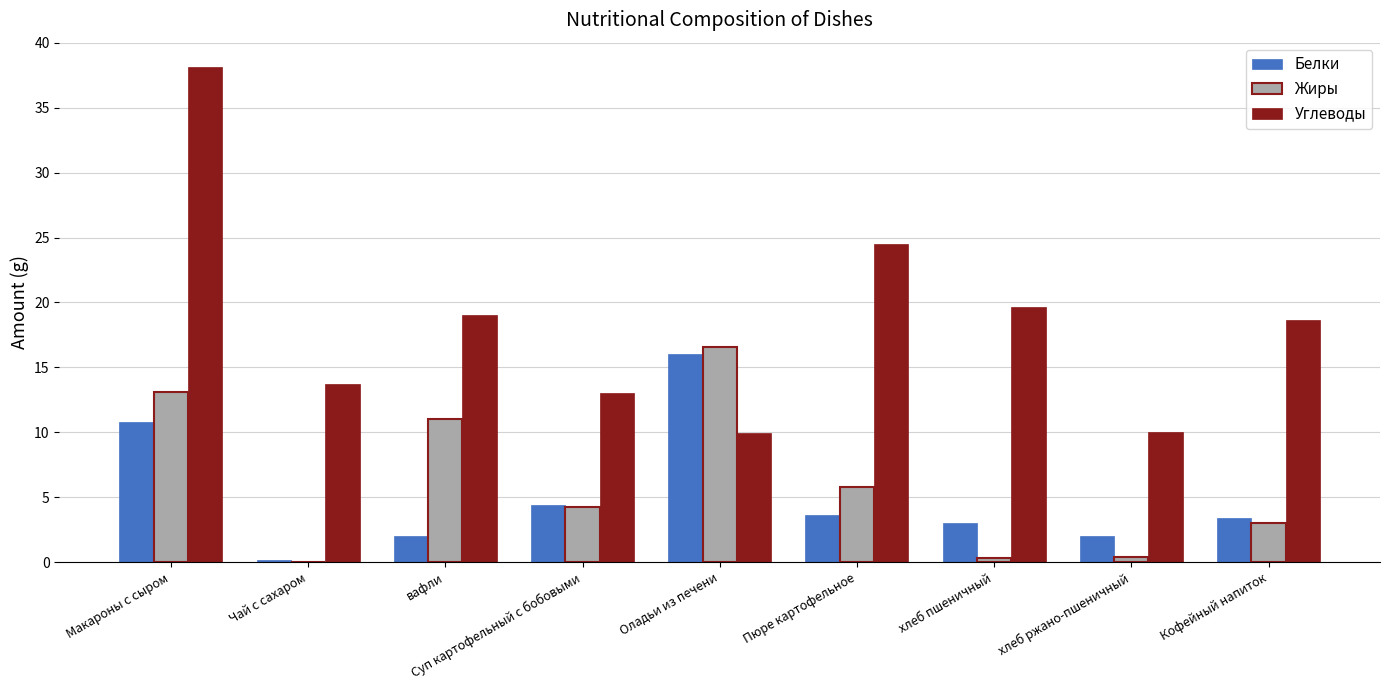

Is it true that Углеводы equals 14.1 at хлеб ржано-пшеничный?

False